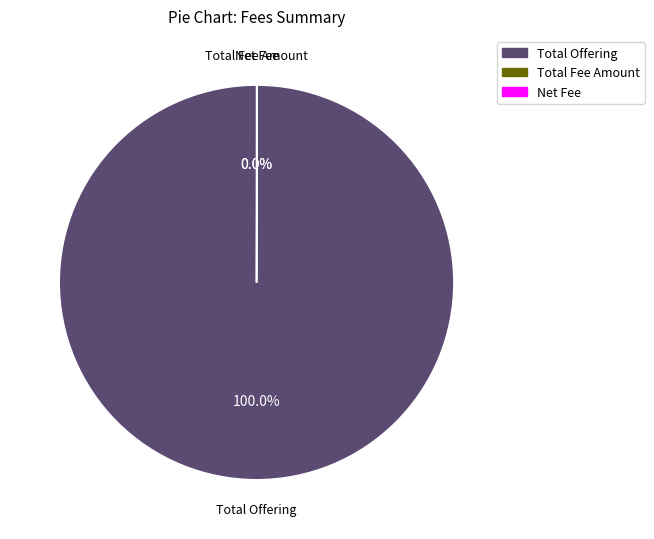

Is there any slice that represents more than half of the pie?

Yes